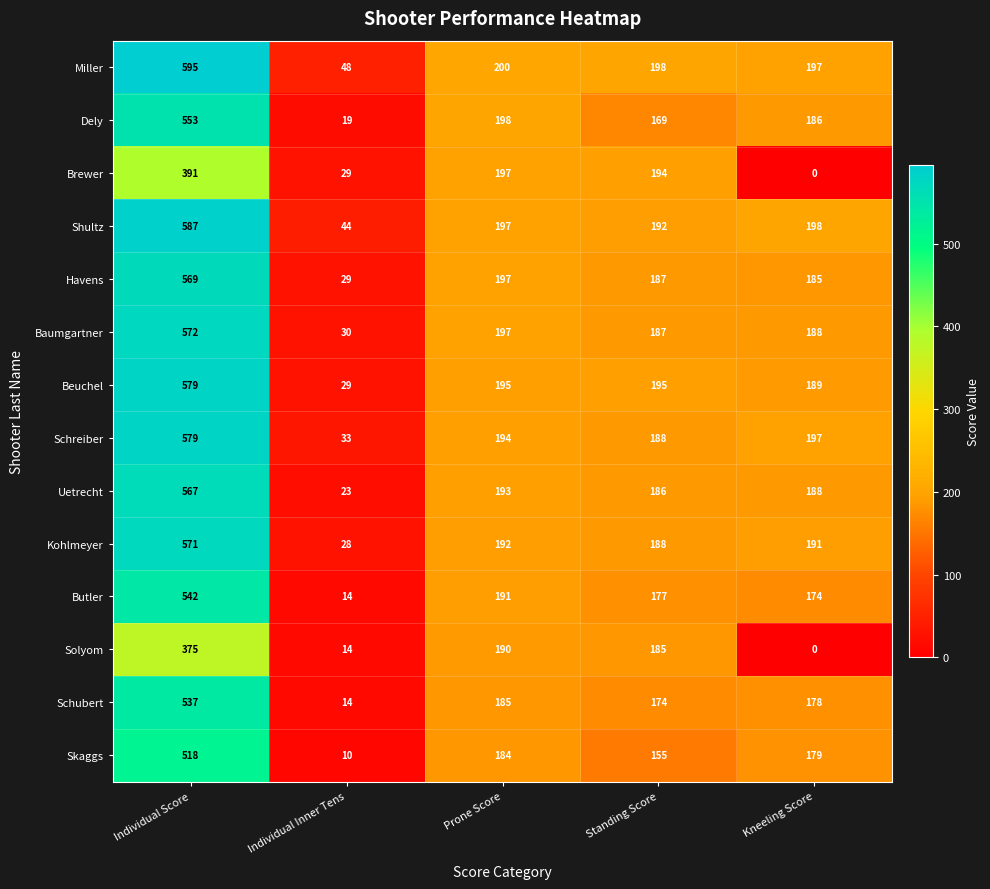

What is the total value across all series at Individual Inner Tens?

364